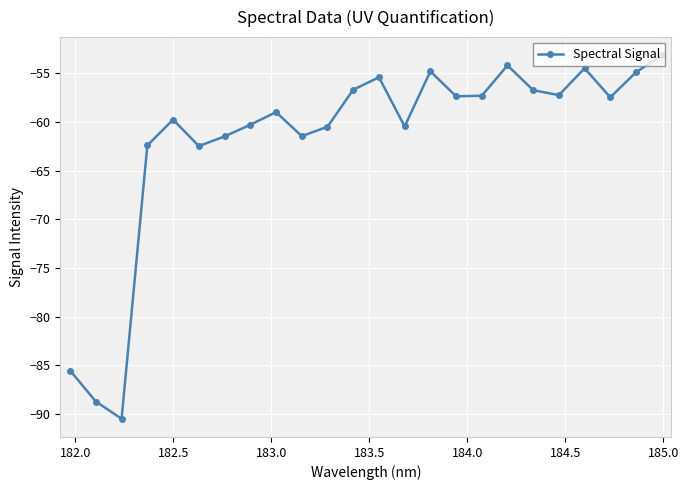

True or false: there are more than 1 points higher than both neighbors.

True